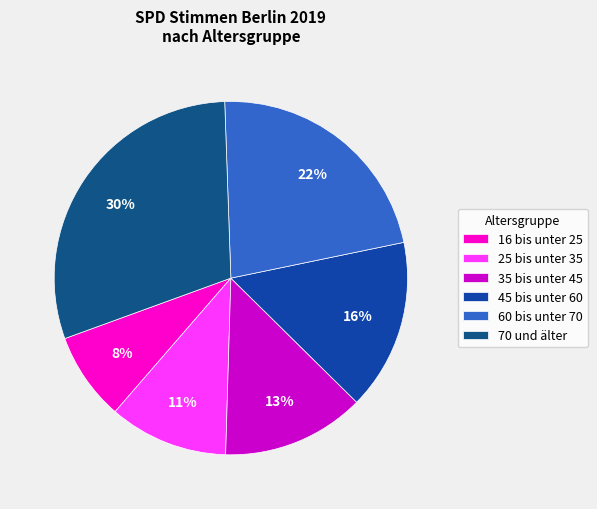

Which category has the smallest portion of the pie?

16 bis unter 25